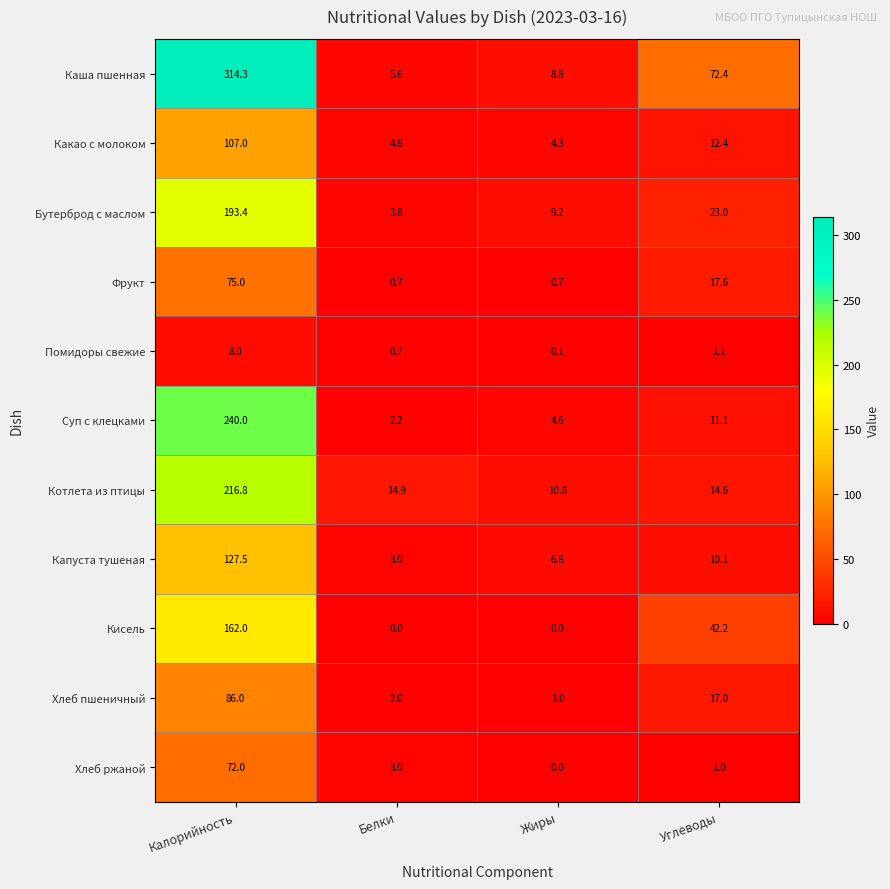

True or false: Хлеб ржаной has a value of 5.4 at Белки.

False